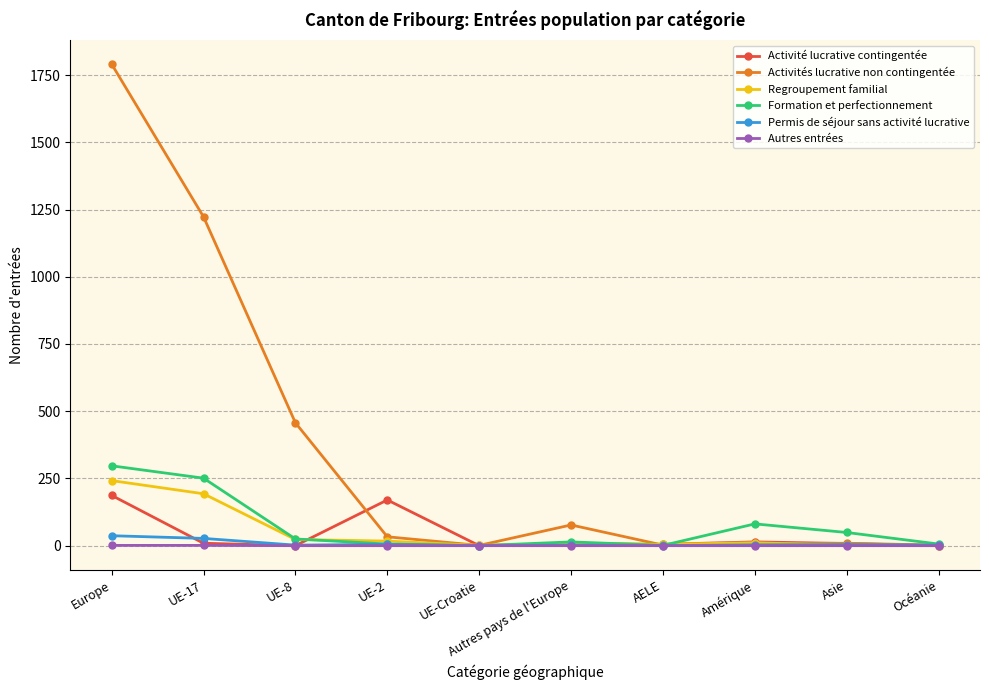

What is the label of the 9th point from the right?

UE-17